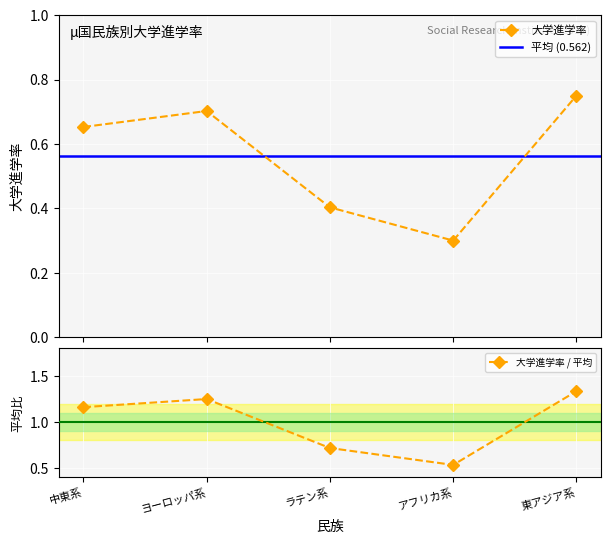

List the labels in order of value, smallest first.

アフリカ系, ラテン系, 中東系, ヨーロッパ系, 東アジア系